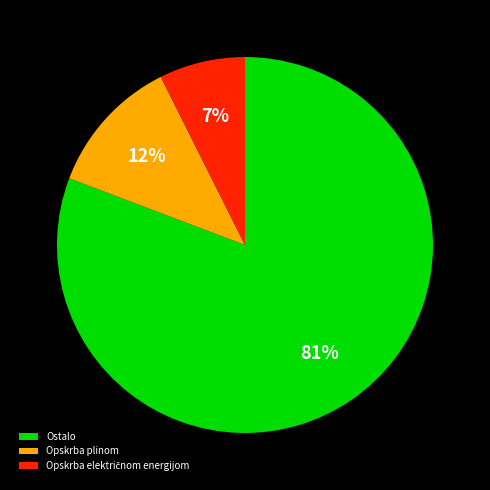

To the nearest percent, what portion does Ostalo represent?

81%